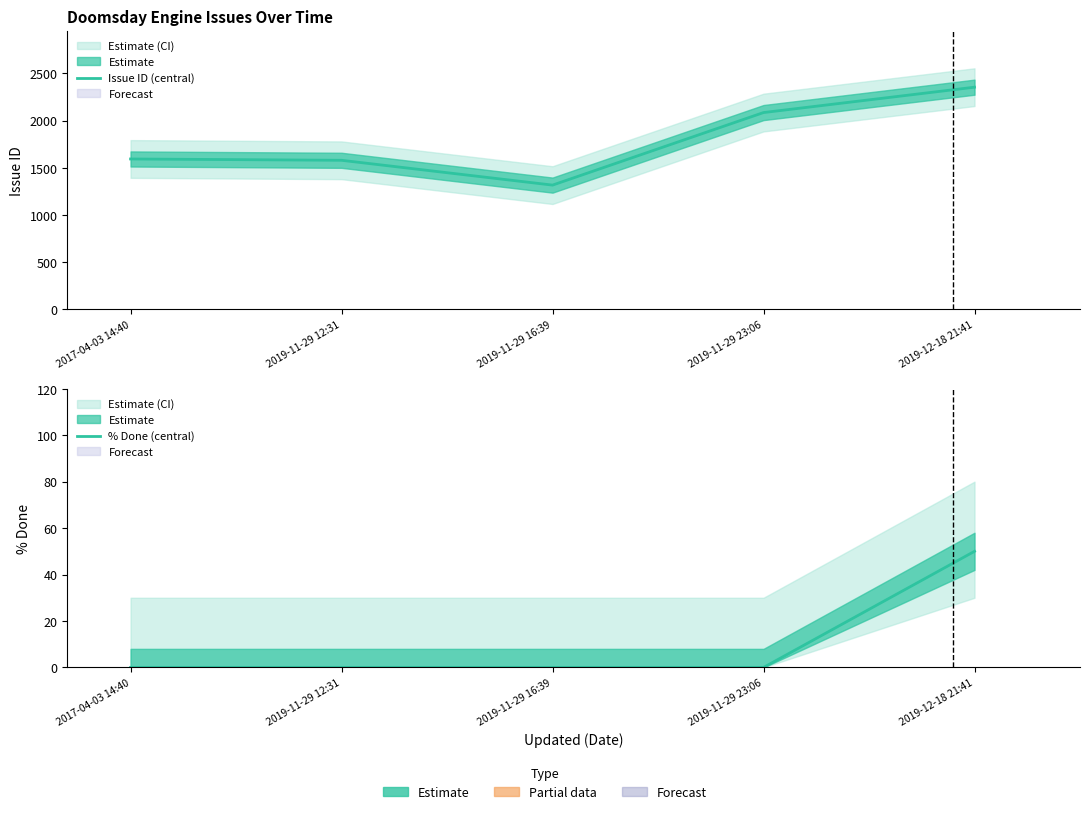

Is it true that Issue ID (central) equals 1316 at 2019-11-29 16:39?

True